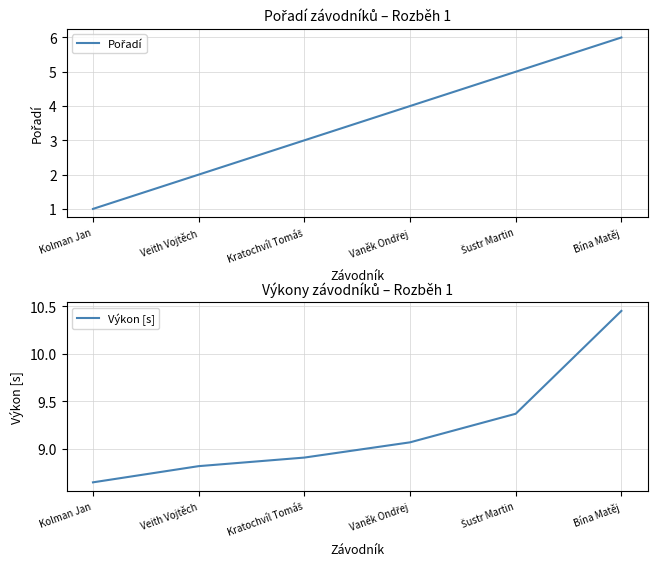

What position from the left is Šustr Martin?

5